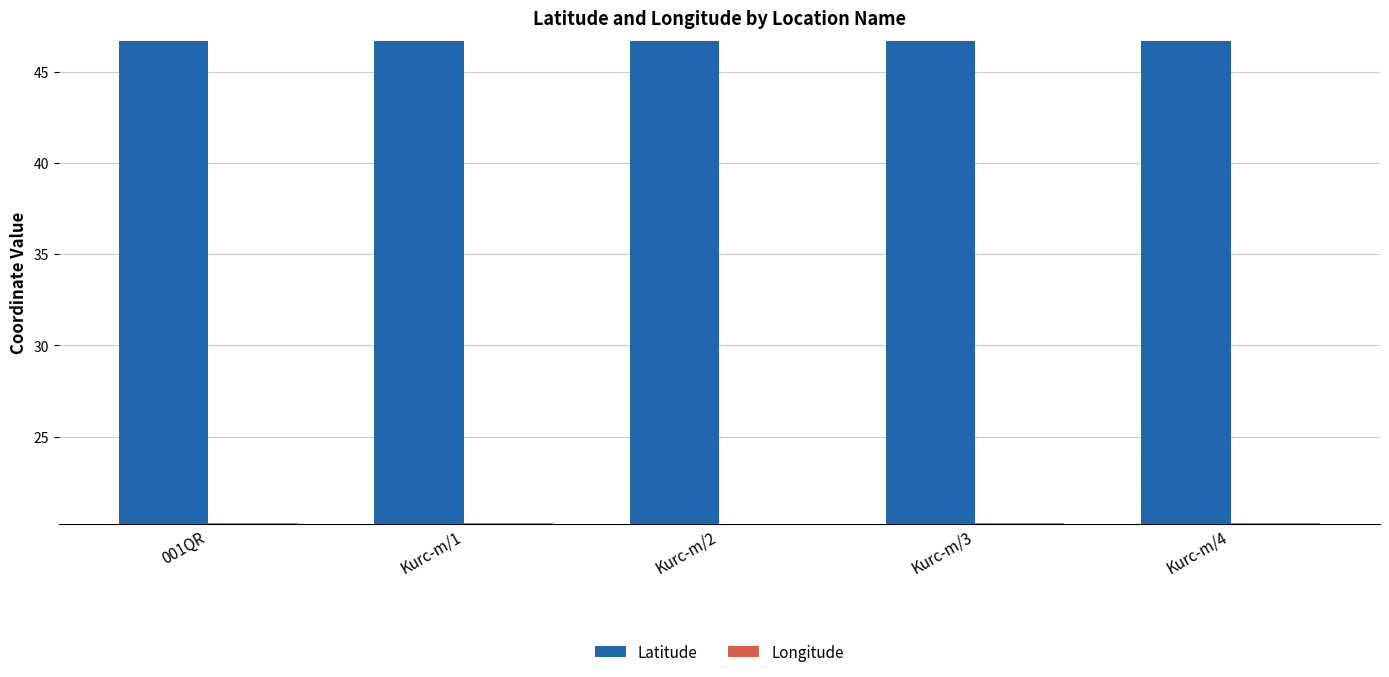

What is the minimum value shown in the chart?

20.2